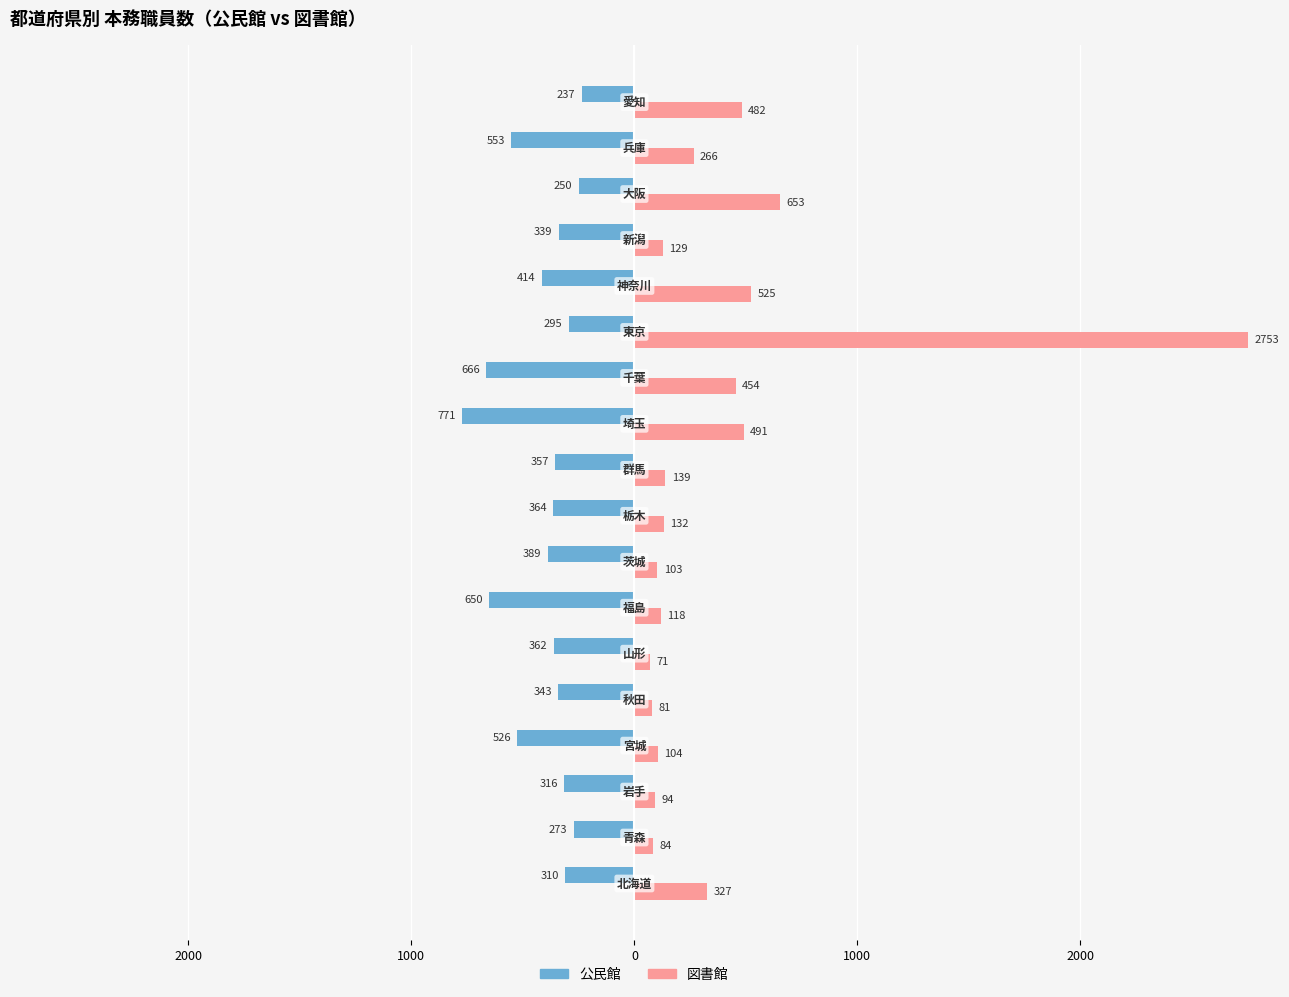

What are all the series names shown in the legend?

公民館, 図書館